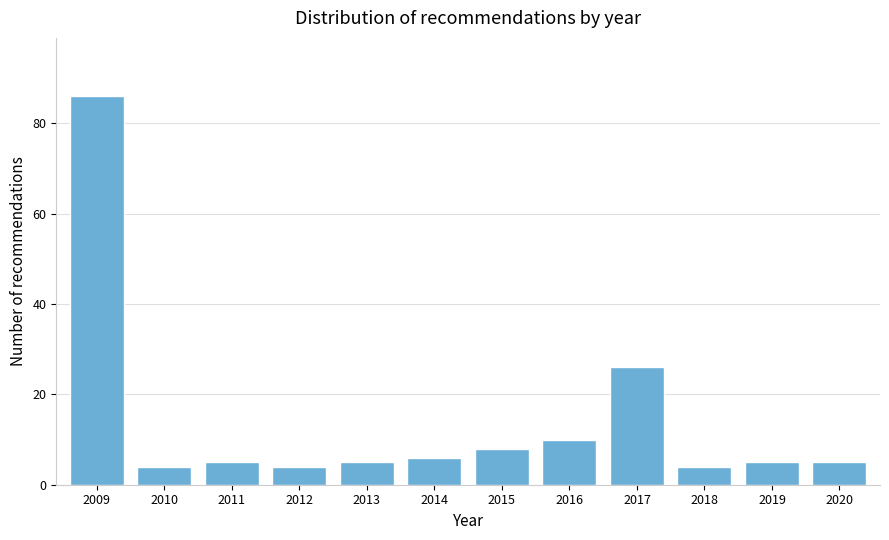

Reading left to right, transcribe all the data shown in this chart.

86	4	5	4	5	6	8	10	26	4	5	5